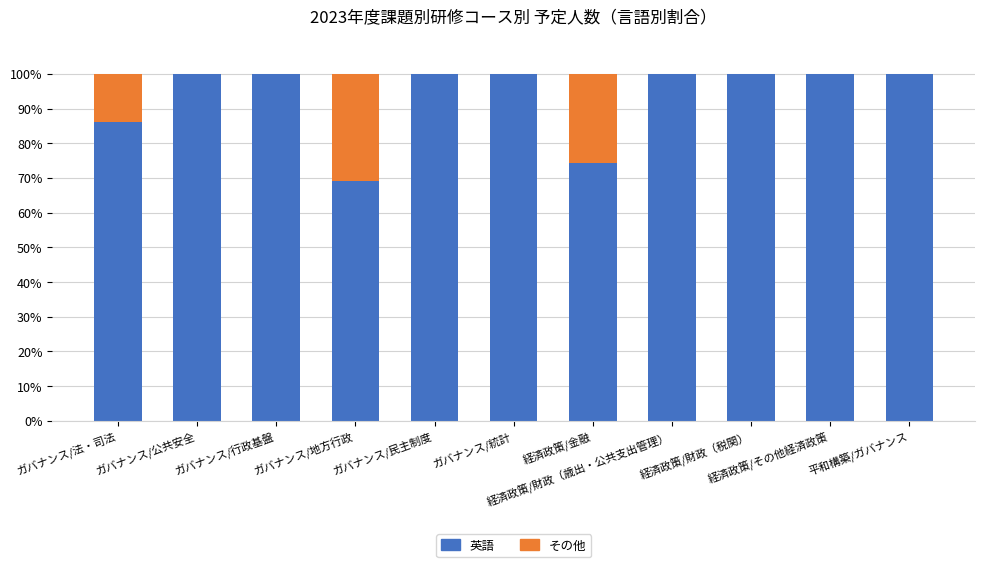

Is it true that 英語 equals 100.0 at 平和構築/ガバナンス?

True